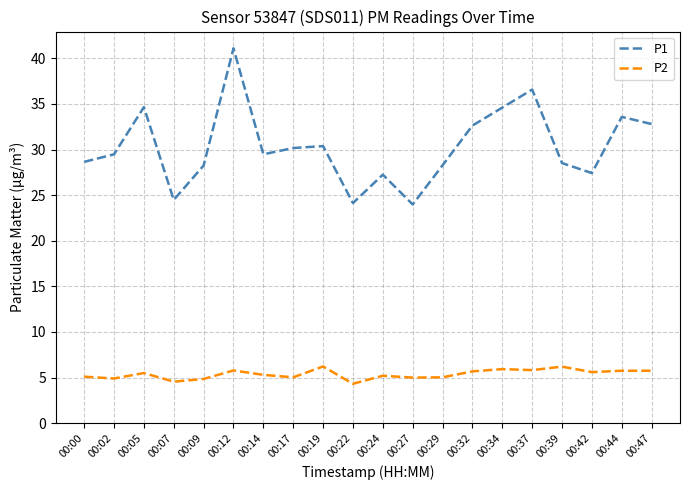

Is the value of P2 at 00:24 greater than the value of P1 at 00:27?

No